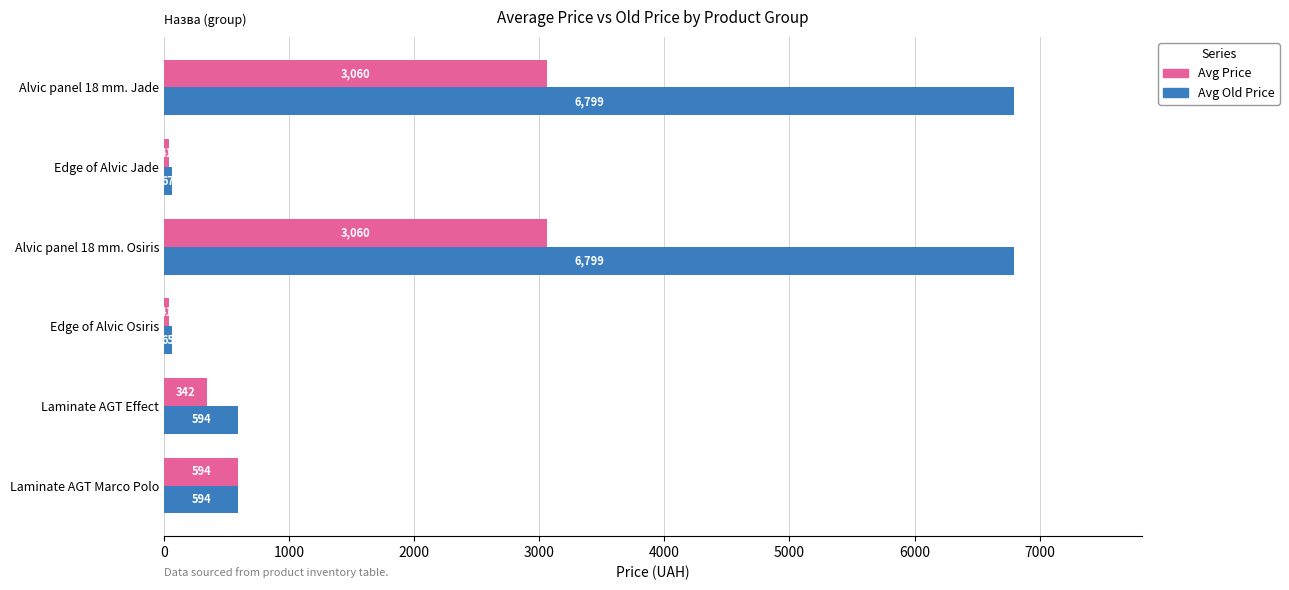

Which series has the widest spread of values?

Avg Old Price